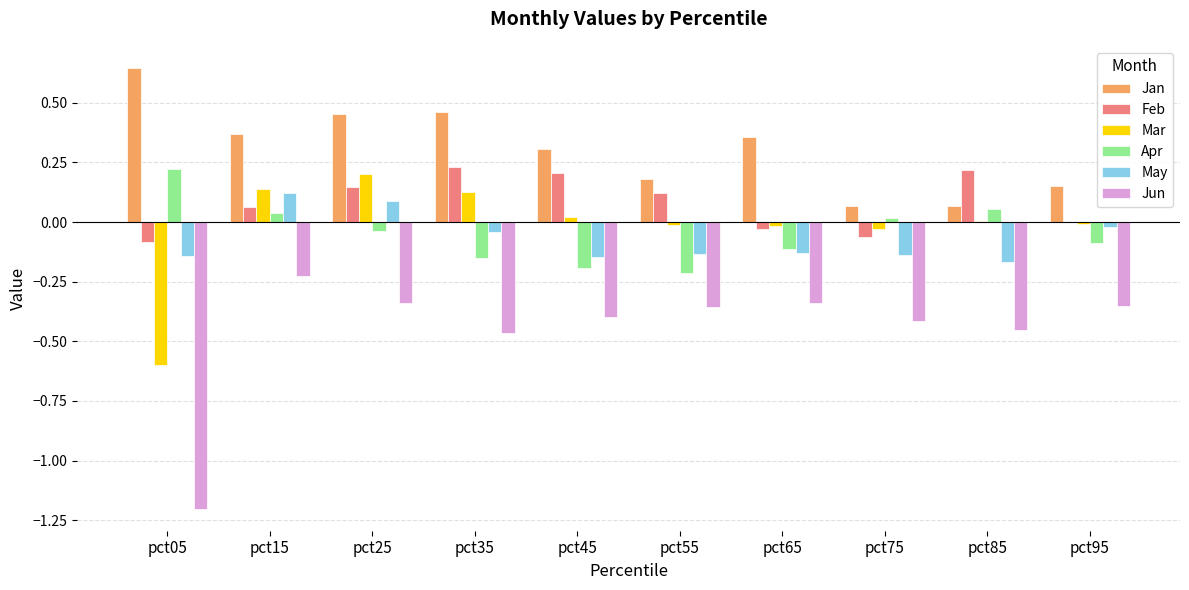

Is it true that Apr equals 0.1 at pct05?

False